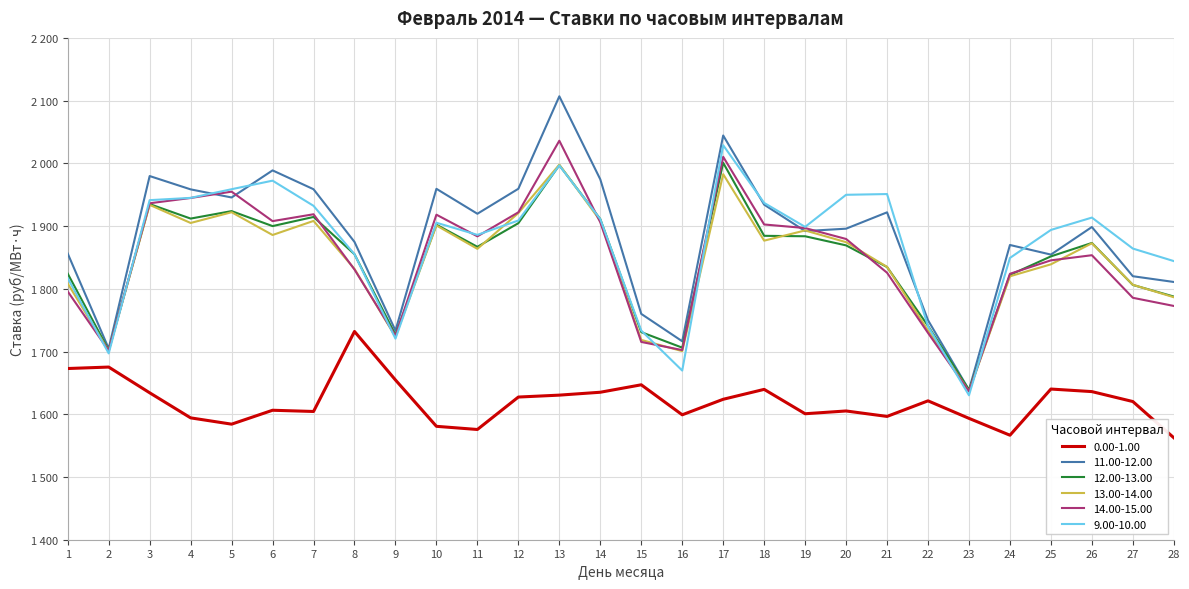

What is the maximum value for 11.00-12.00?

2106.9